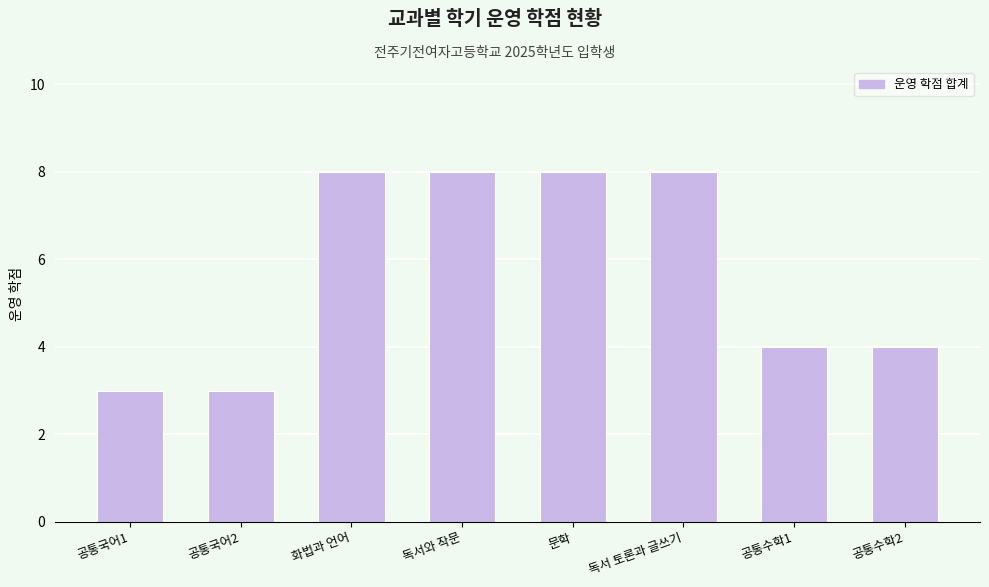

How many data points are less than 8?

4